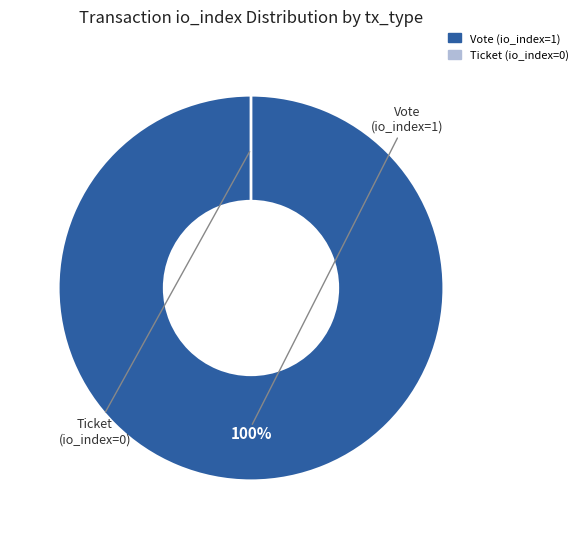

Between Vote (io_index=1) and Ticket (io_index=0), which is larger?

Vote (io_index=1)